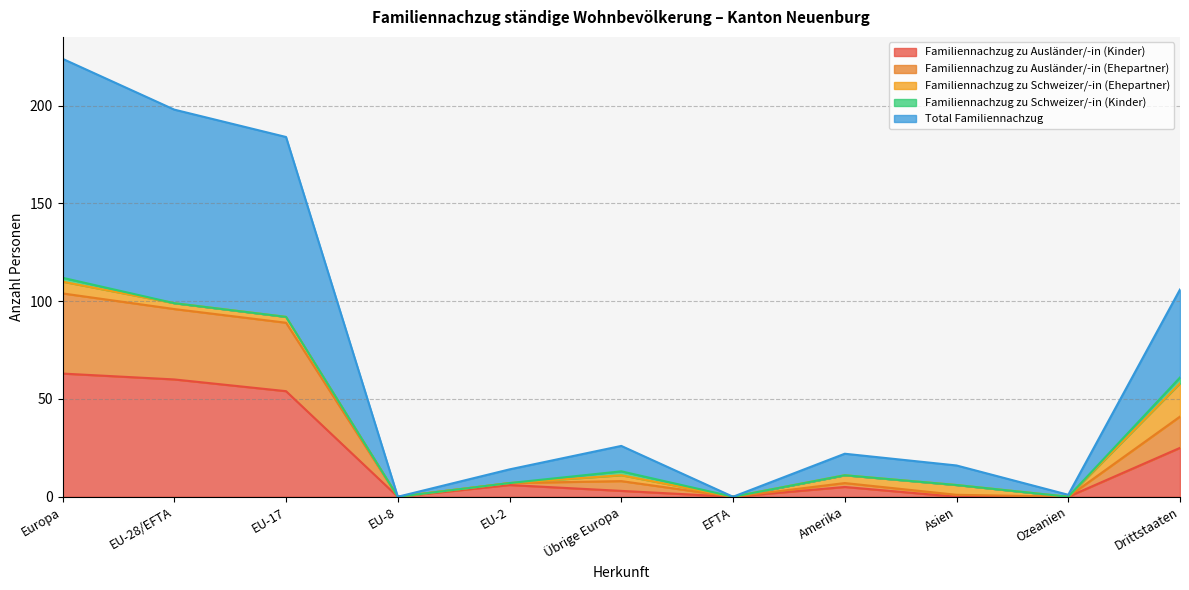

The Familiennachzug zu Ausländer/-in (Kinder) series shows 0 at EFTA. True or false?

True